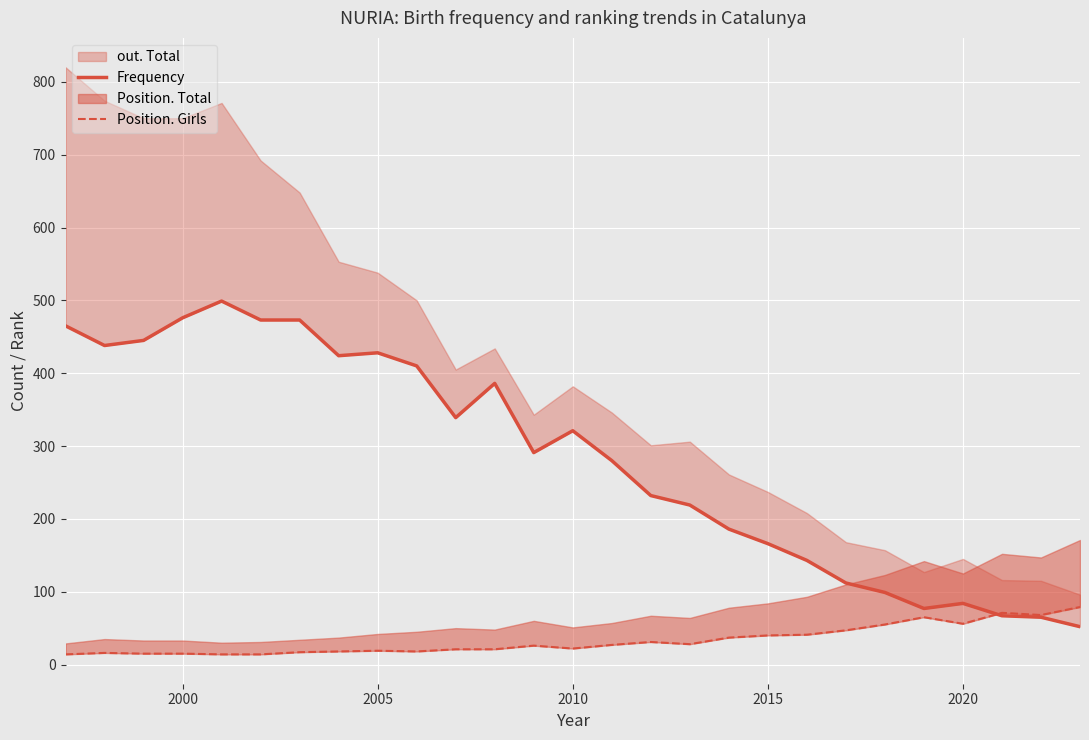

Reading right to left, what are all the values shown in this chart?

Frequency: 52	65	67	84	77	99	112	143	166	186	219	232	280	321	291	386	339	410	428	424	473	473	499	476	445	438	465
Position. Girls: 79	68	71	56	65	55	47	41	40	37	28	31	27	22	26	21	21	18	19	18	17	14	14	15	15	16	14